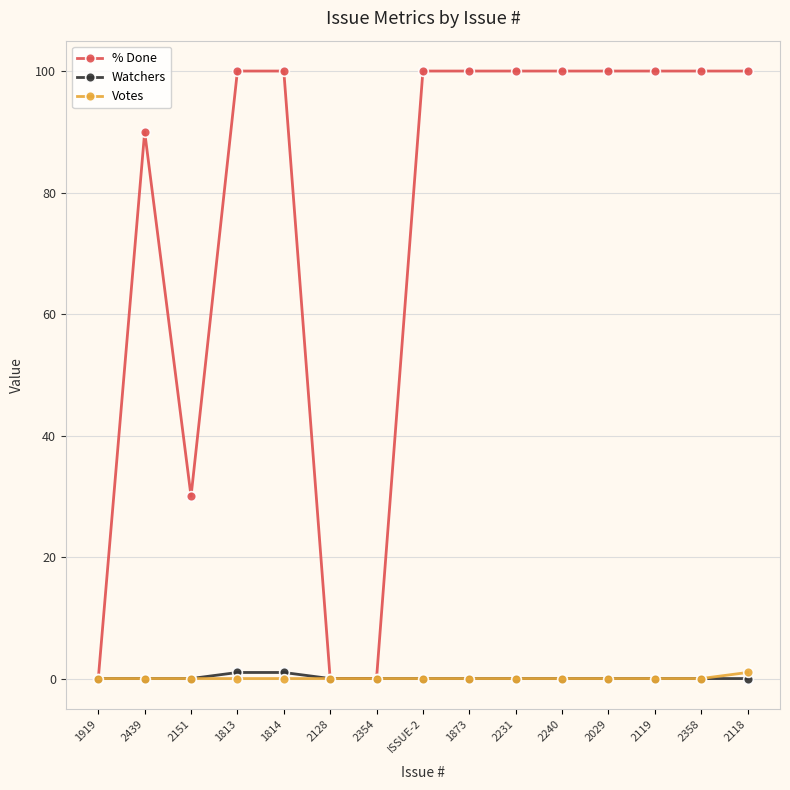

Which series has the largest range (max minus min)?

% Done